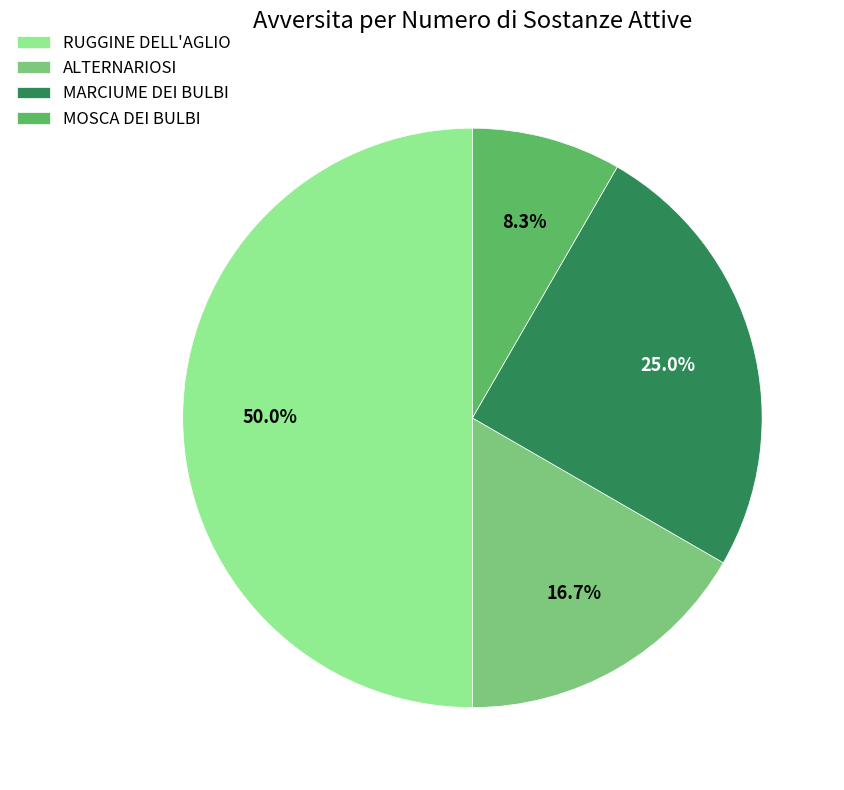

What percentage do MOSCA DEI BULBI and ALTERNARIOSI together represent?

25.0%